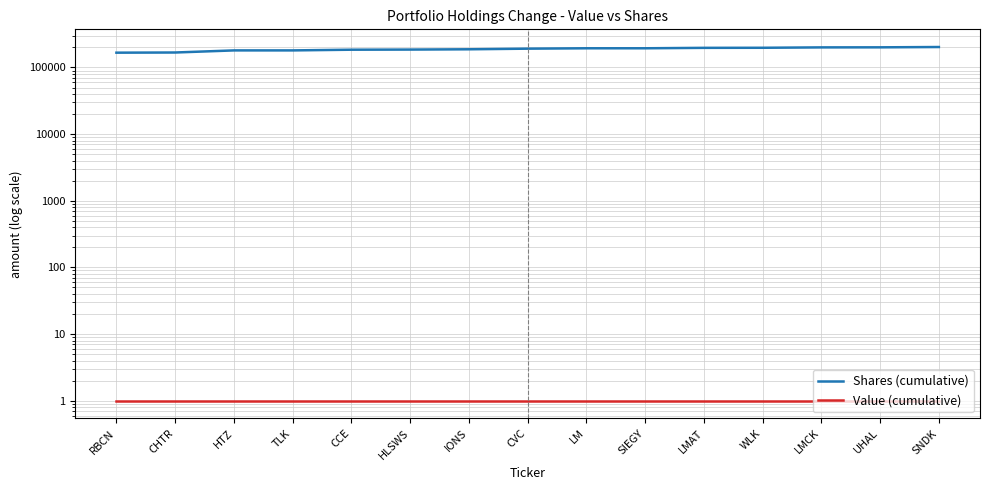

Between SIEGY and WLK, which is larger?

WLK